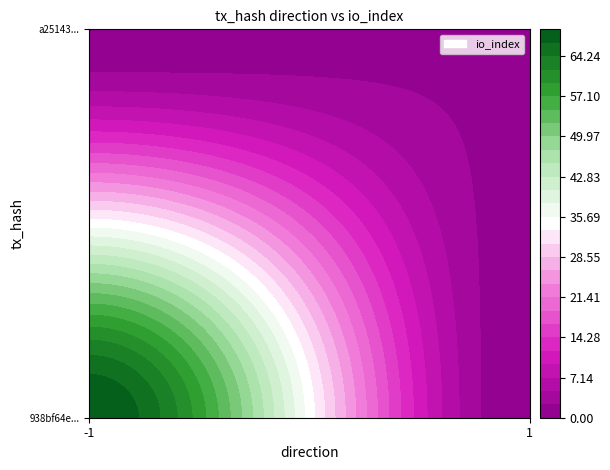

What is the spread (max minus min) of values at direction?

2